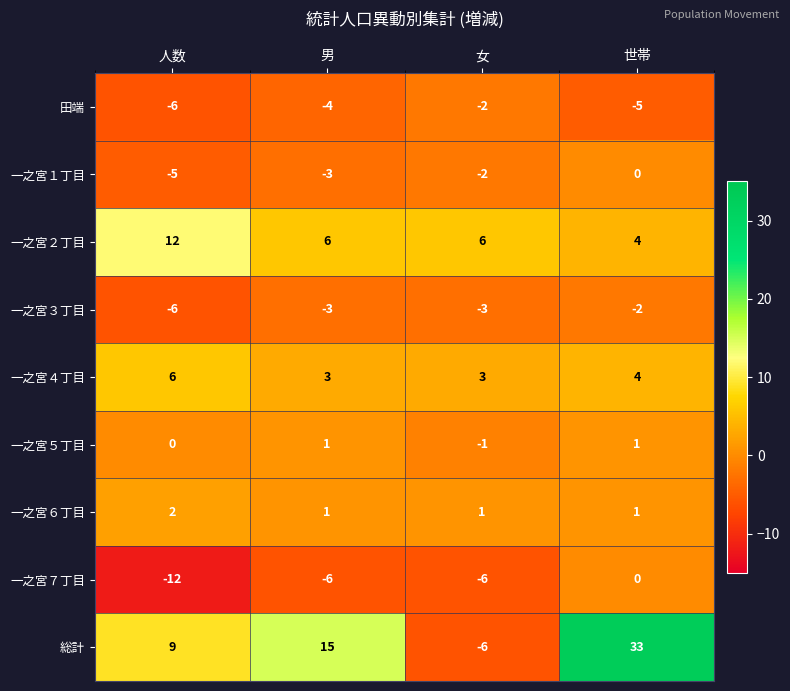

Which series has the largest range (max minus min)?

総計